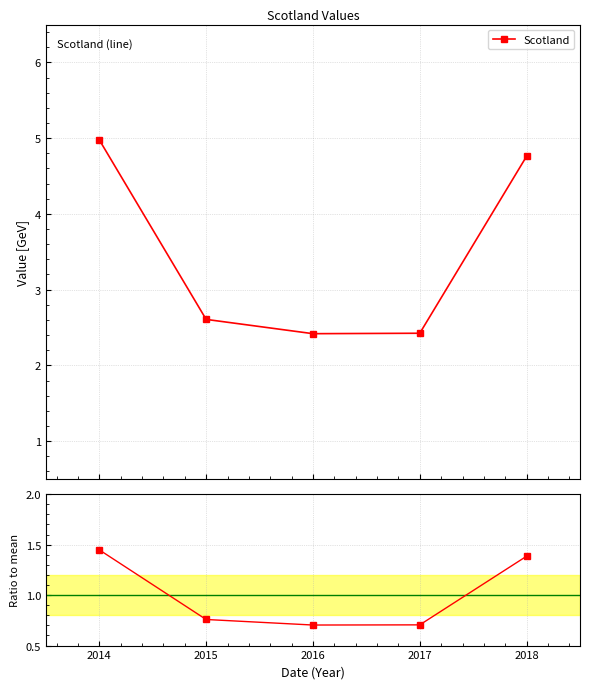

What is the minimum value for Scotland?

2.4